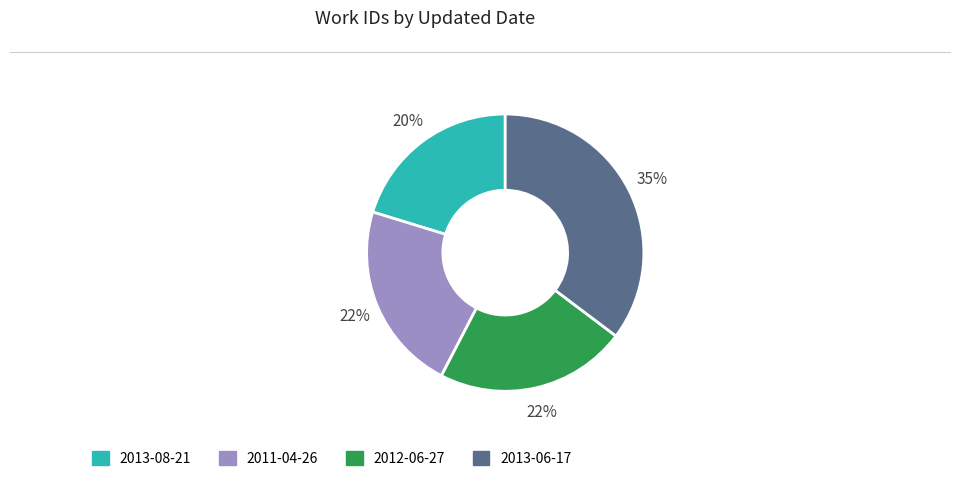

To the nearest percent, what percentage of the pie is 2013-08-21?

20%